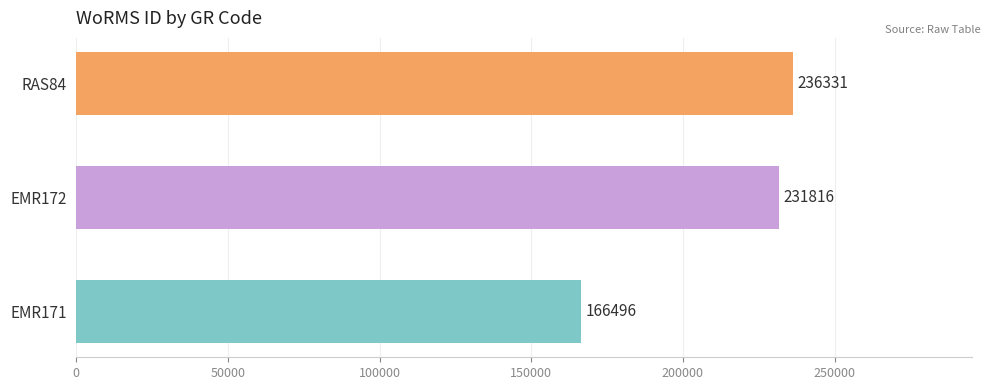

What is the sum of the values at EMR171 and RAS84?

402827